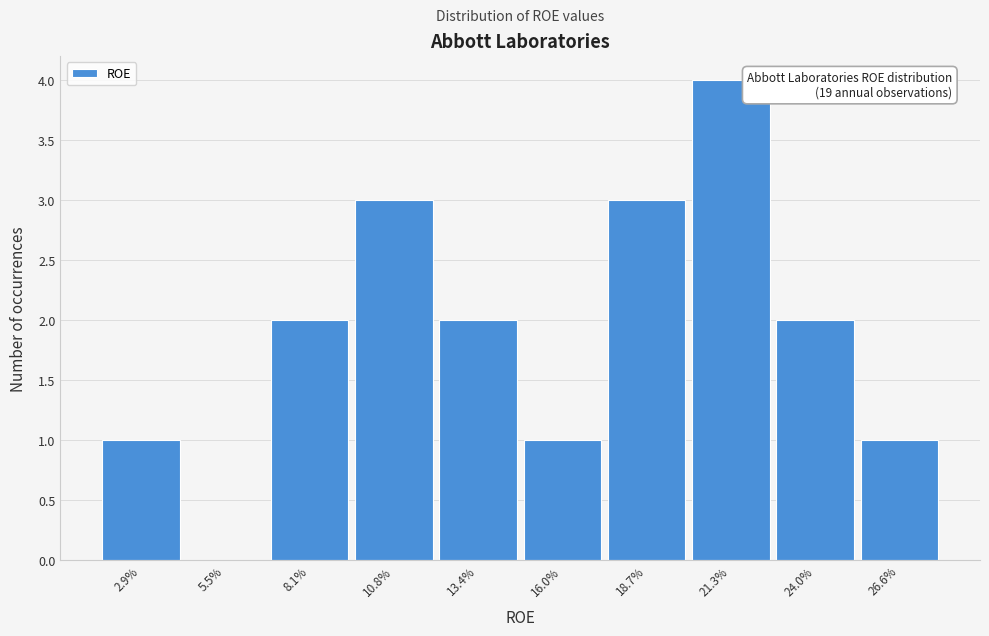

Reading left to right, what are all the values shown in this chart?

2.9%=1	5.5%=0	8.1%=2	10.8%=3	13.4%=2	16.0%=1	18.7%=3	21.3%=4	24.0%=2	26.6%=1